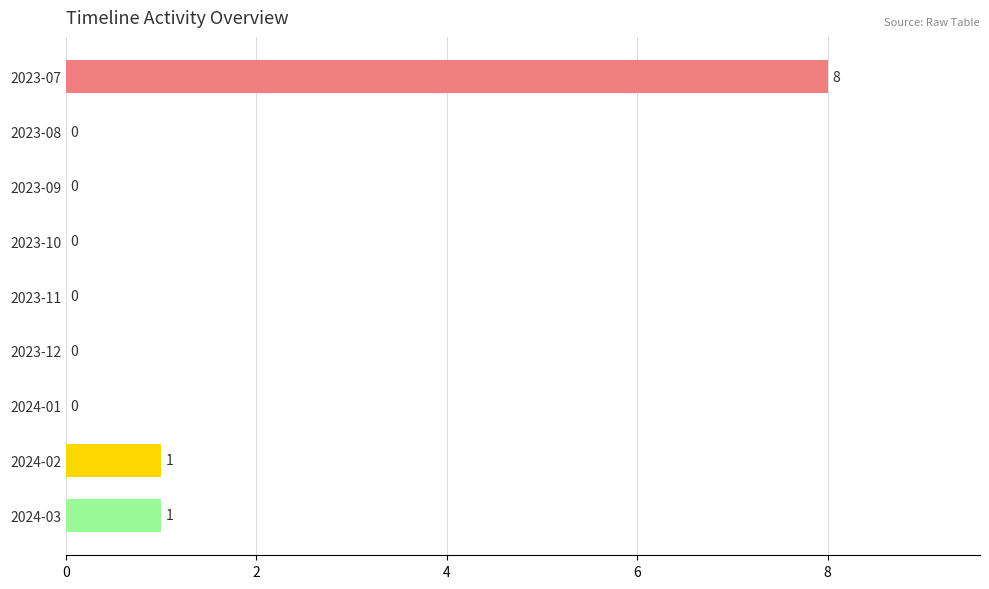

Is it true that the value at 2023-09 is 0?

True